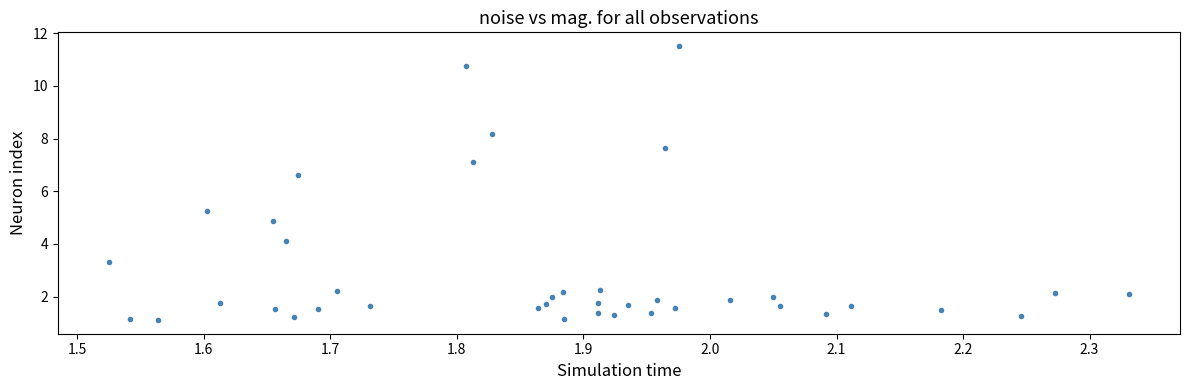

What is the range of Y values (max minus min)?

10.4